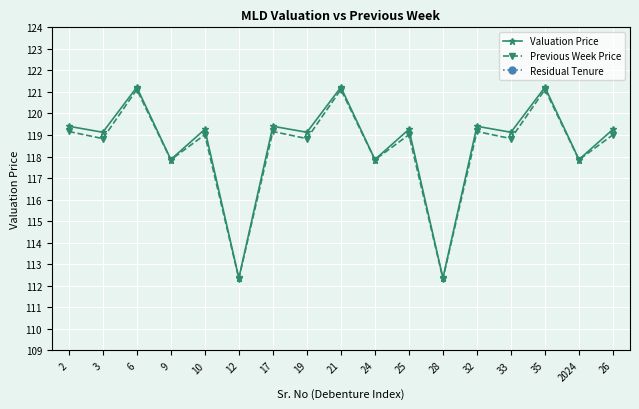

Is it true that Previous Week Price equals 71.0 at 25?

False